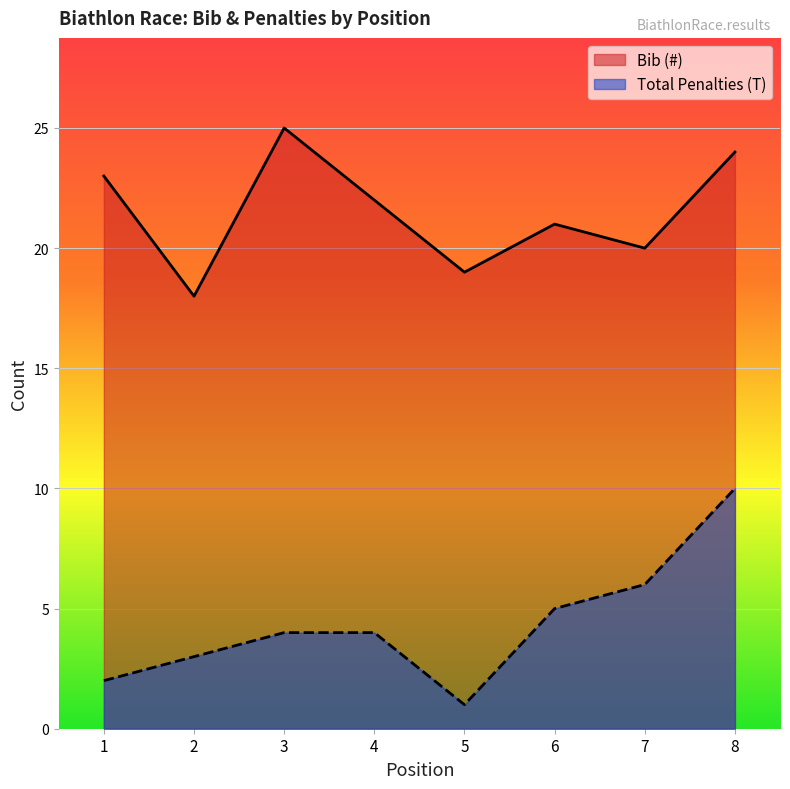

Which category has the lowest value across all series?

5